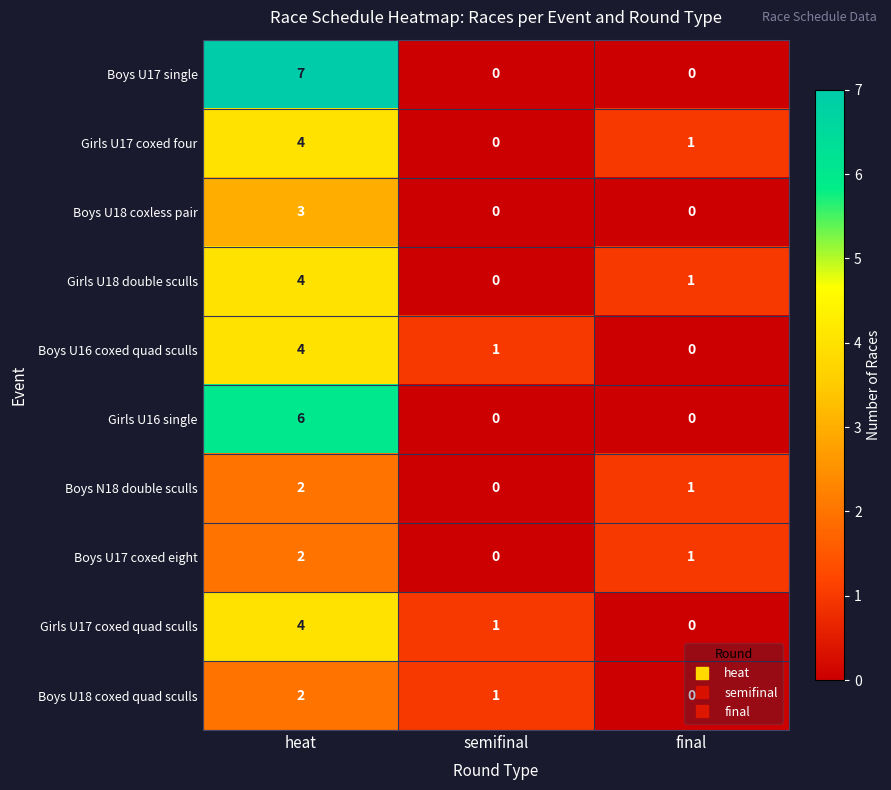

Which category has the lowest value in the Boys U16 coxed quad sculls series?

final